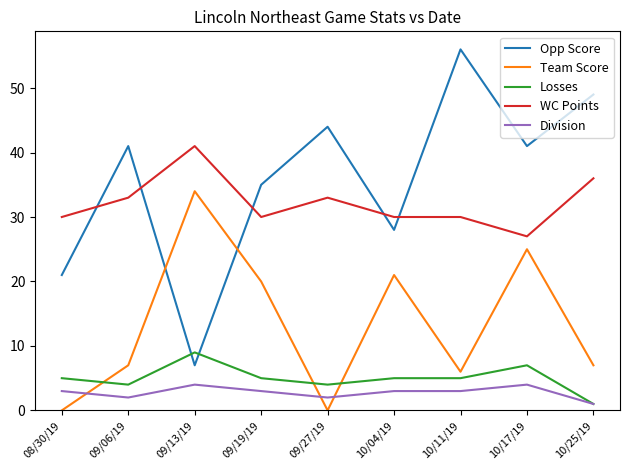

Does the chart have visible grid lines?

No